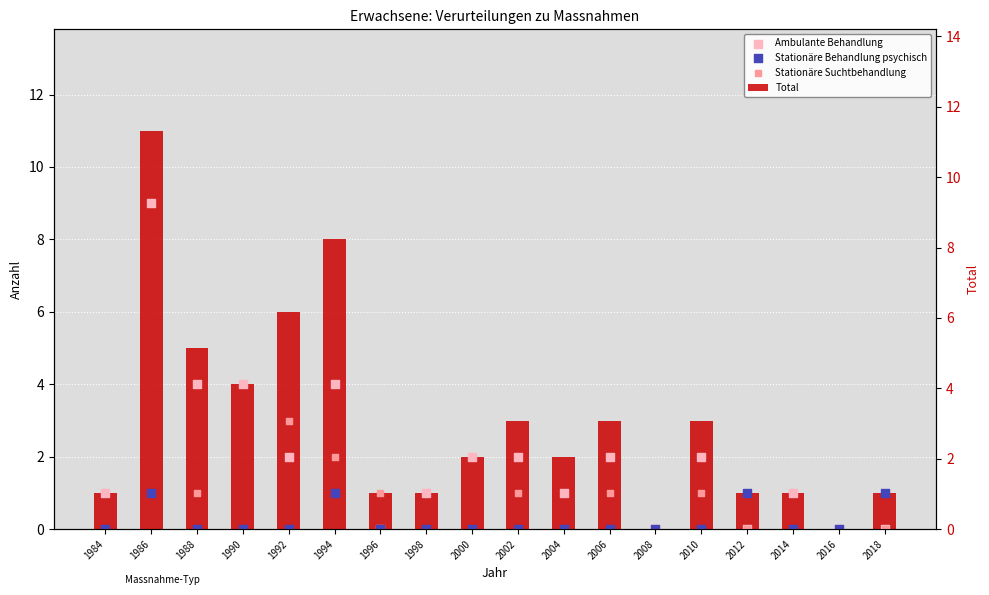

Is the value of Total at 2002 greater than the value of Stationäre Suchtbehandlung at 1990?

Yes